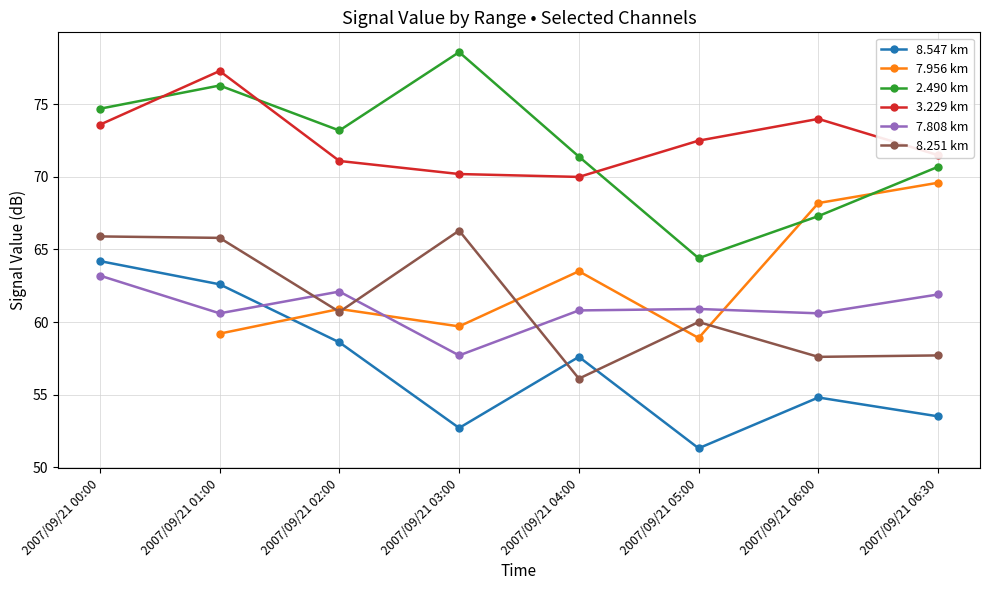

Read the 8.251 km value at 2007/09/21 02:00.

60.7